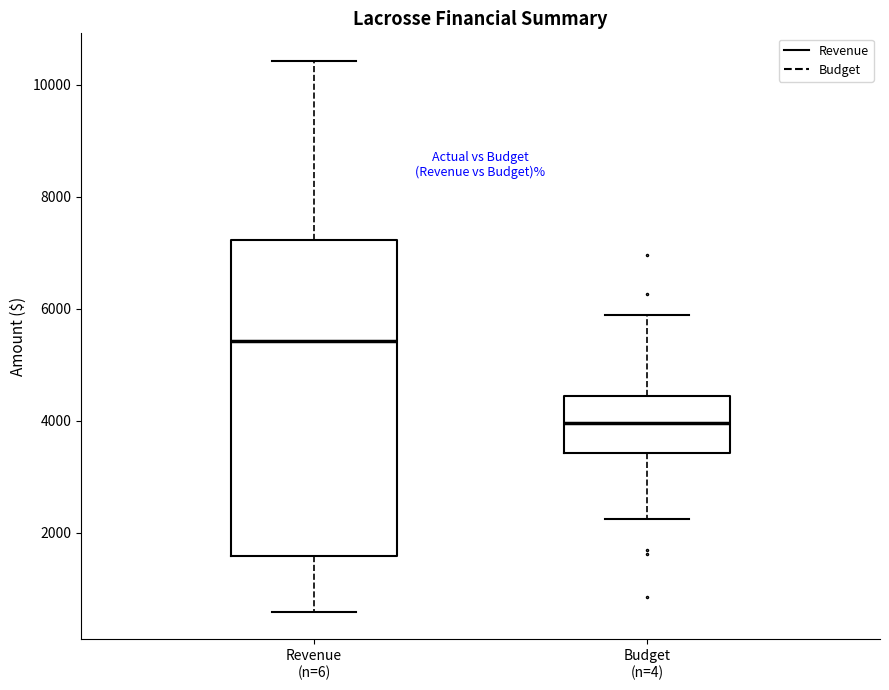

Reading left to right, read every box against the y-axis: the position of its median line, the range the box covers, and the ends of its whiskers. The values are not printed on the chart, so give them approximately, as read against the axis.

Revenue (n=6): median 5400, box 1600 to 7200, whiskers 600 to 10400
Budget (n=4): median 4000, box 3400 to 4400, whiskers 2200 to 5800